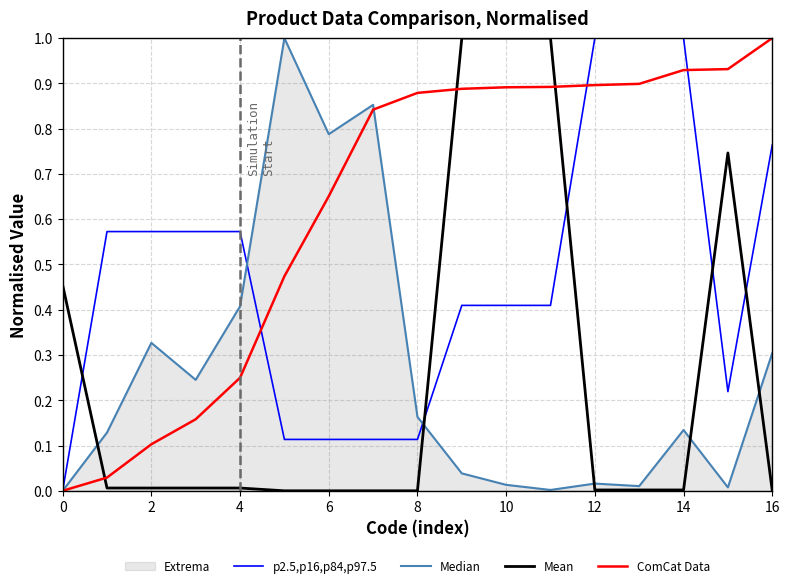

Reading left to right, what are all the values shown in this chart?

p2.5,p16,p84,p97.5: 0.0	0.6	0.6	0.6	0.6	0.1	0.1	0.1	0.1	0.4	0.4	0.4	1.0	1.0	1.0	0.2	0.8
Median: 0.0	0.1	0.3	0.2	0.4	1.0	0.8	0.9	0.2	0.0	0.0	0.0	0.0	0.0	0.1	0.0	0.3
Mean: 0.5	0.0	0.0	0.0	0.0	0.0	0.0	0.0	0.0	1.0	1.0	1.0	0.0	0.0	0.0	0.7	0.0
ComCat Data: 0.0	0.0	0.1	0.2	0.2	0.5	0.7	0.8	0.9	0.9	0.9	0.9	0.9	0.9	0.9	0.9	1.0